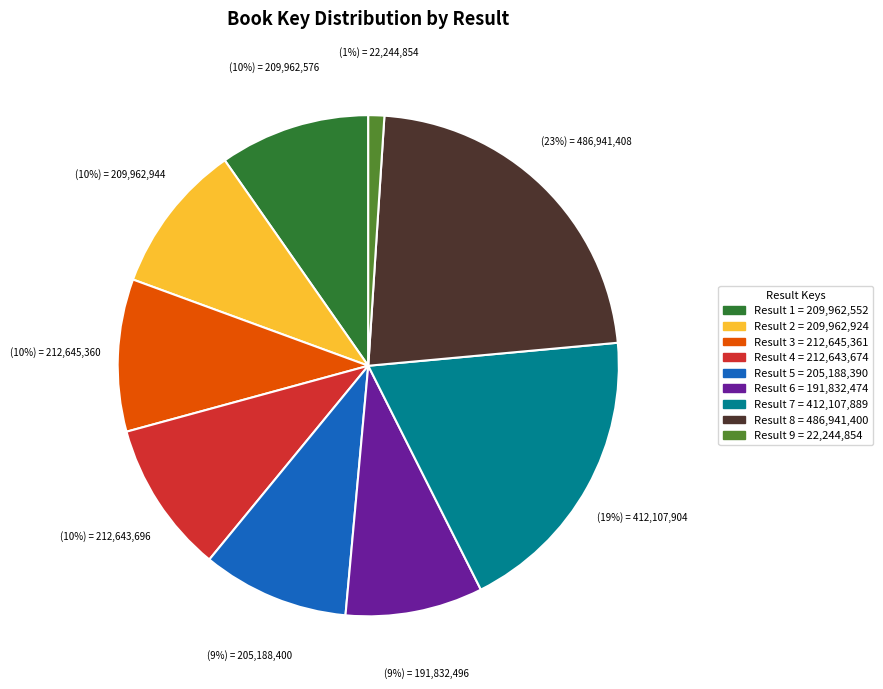

Is the sum of Result 1 and Result 4 greater than half?

No